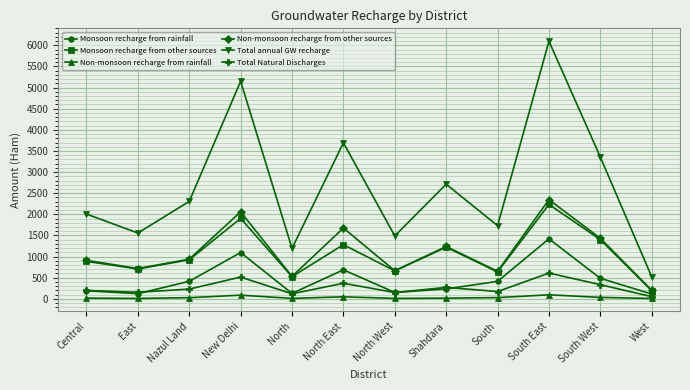

What is the label of the 3rd point from the left?

Nazul Land